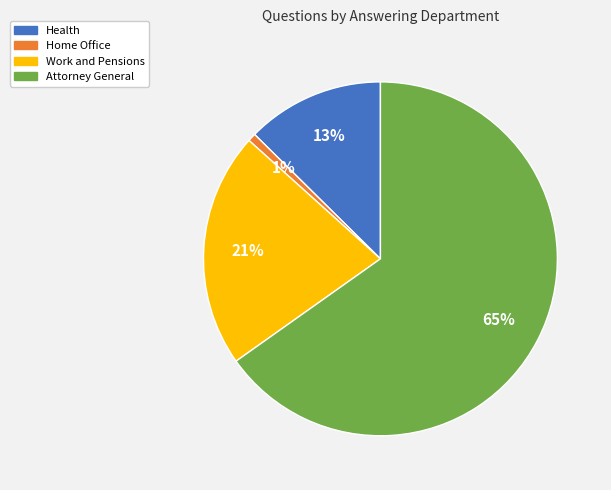

Rank the categories by value from highest to lowest.

Attorney General, Work and Pensions, Health, Home Office